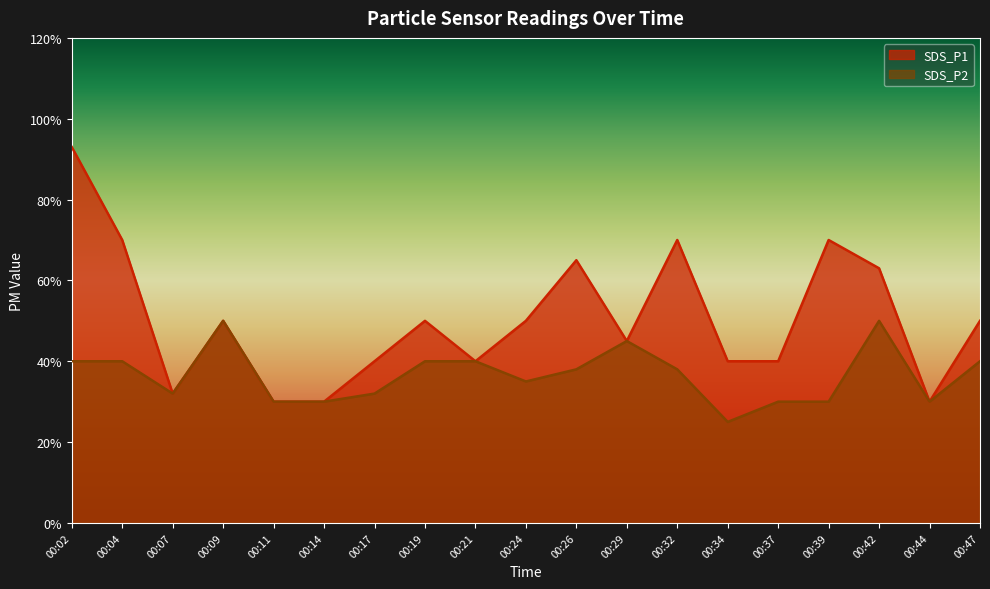

At how many categories does at least one series exceed 0?

19